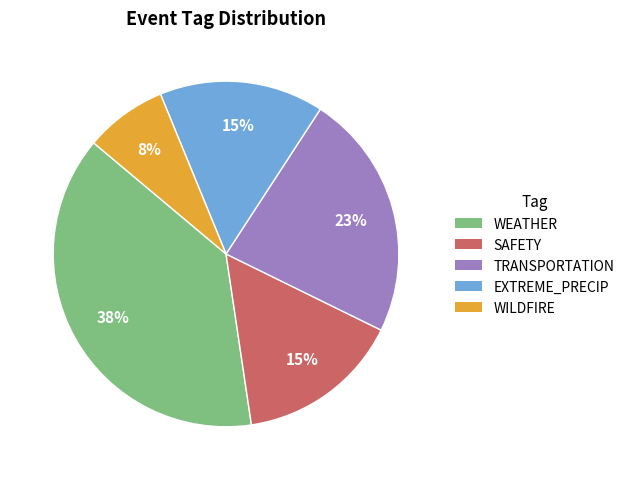

Does any single category account for the majority?

No